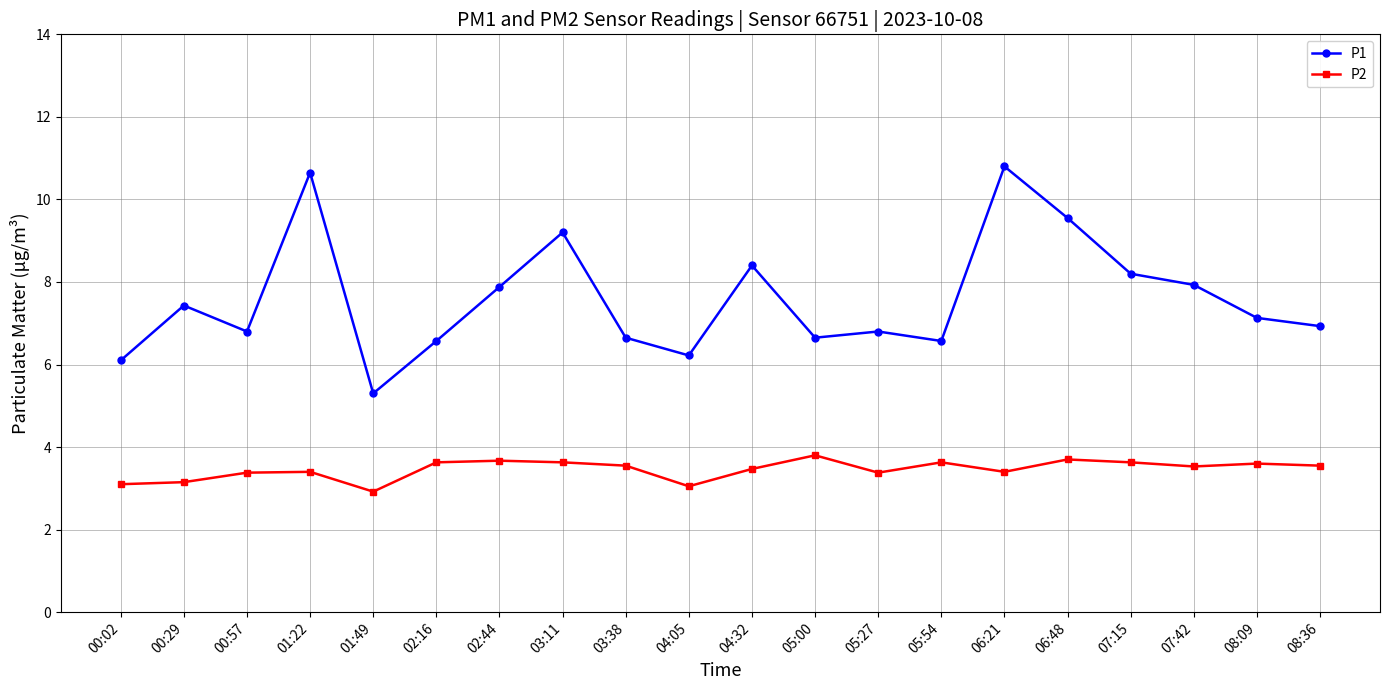

True or false: P2 and P1 intersect in this chart.

False